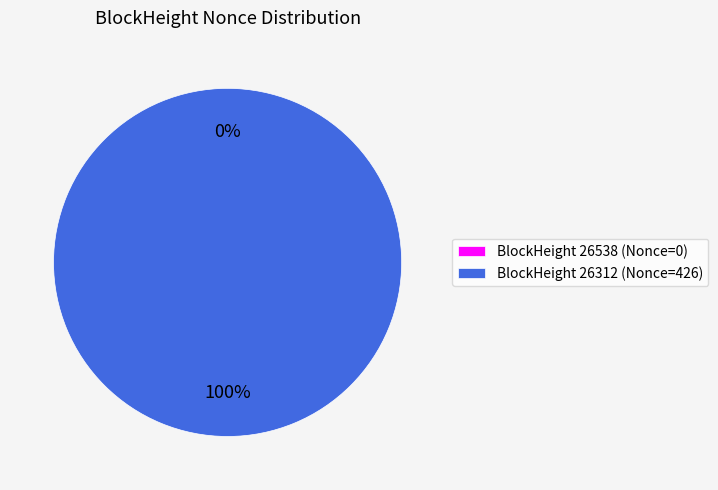

What is the change in value from 26538 to 26312?

+426